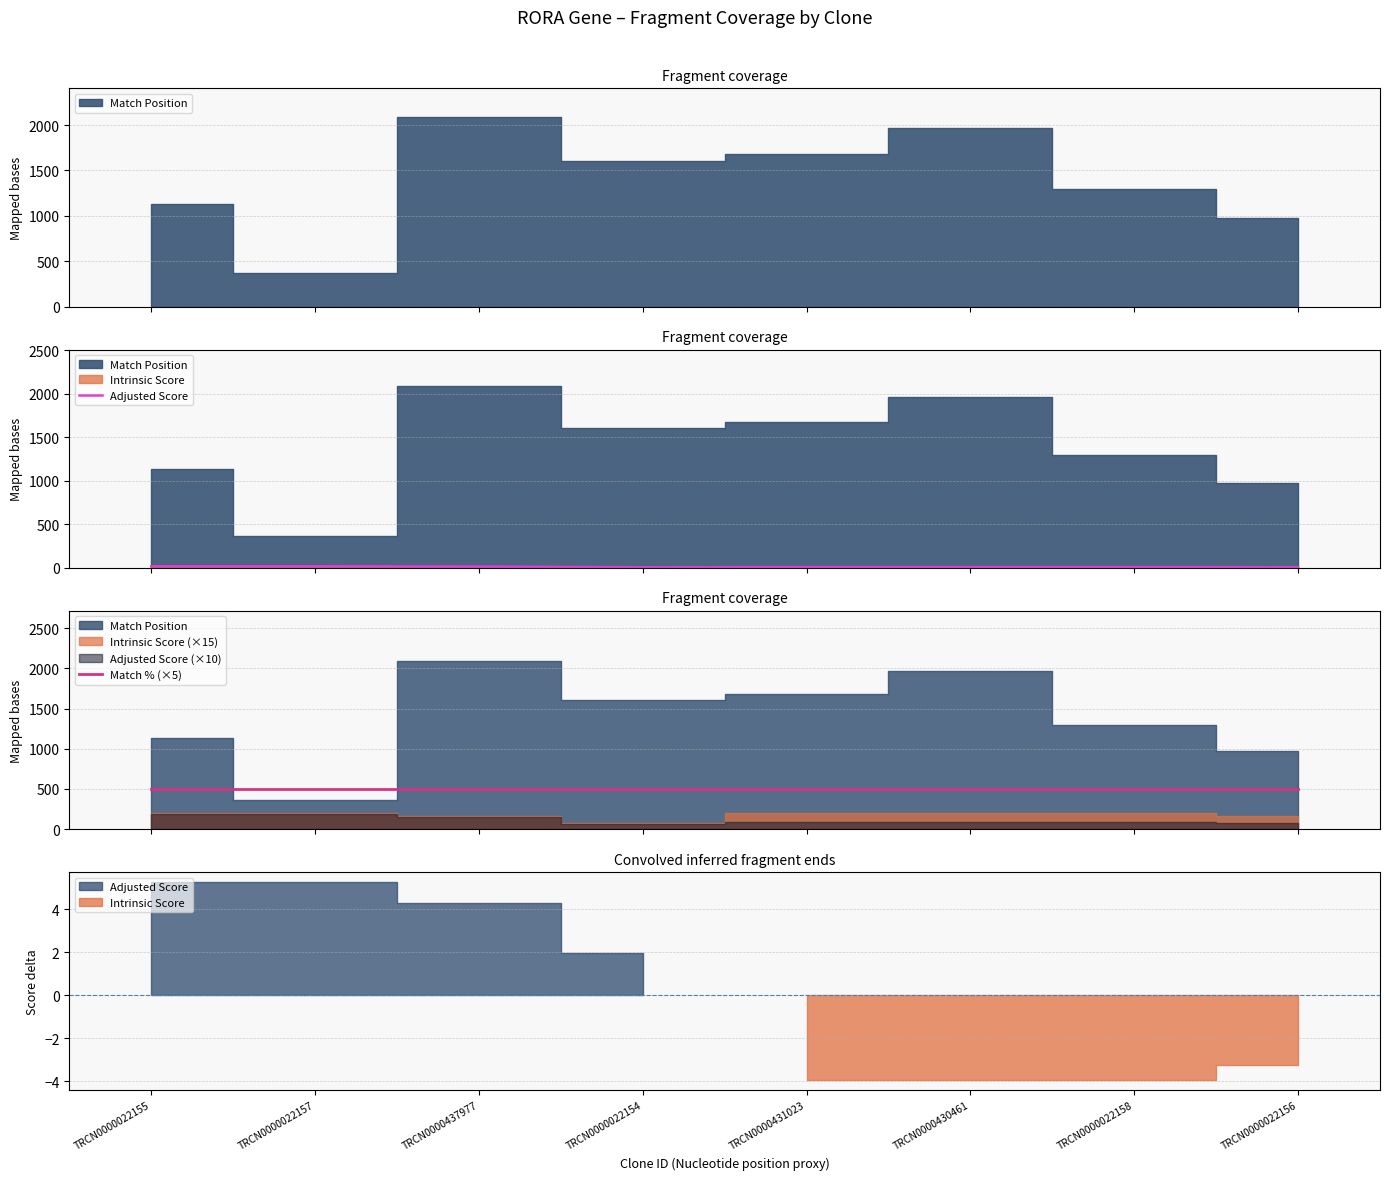

The Match % (×5) series shows 332.0 at TRCN0000022155. True or false?

False